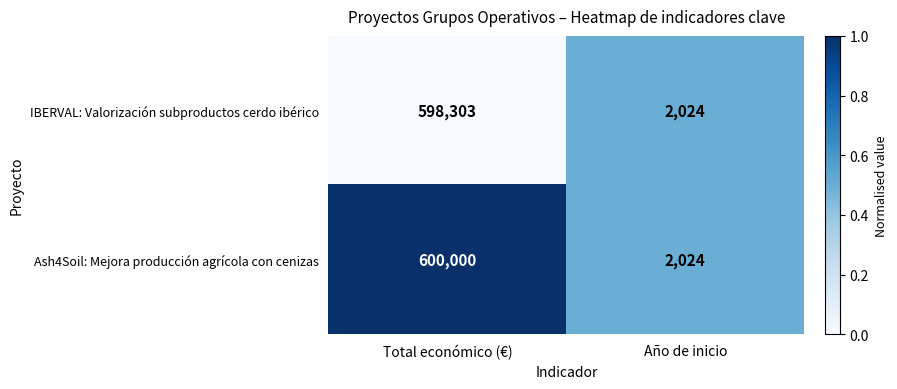

What is the total value across all series at Año de inicio?

4048